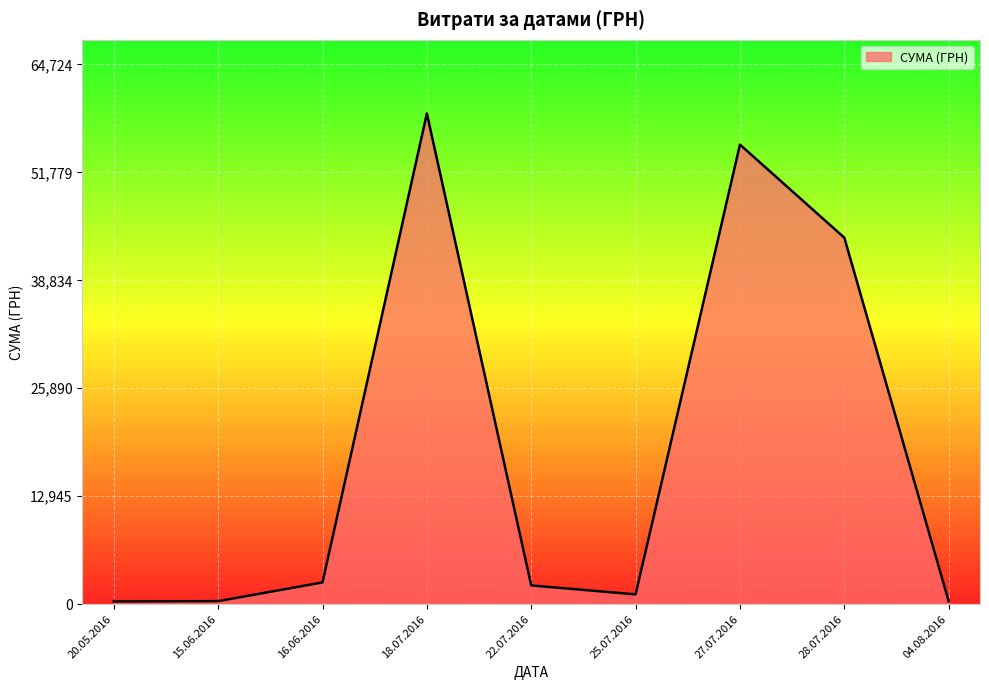

At which category does the data reach its first local peak?

18.07.2016